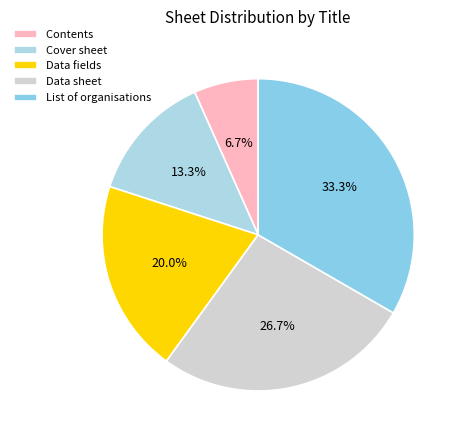

What is the largest slice in the pie chart?

List of organisations